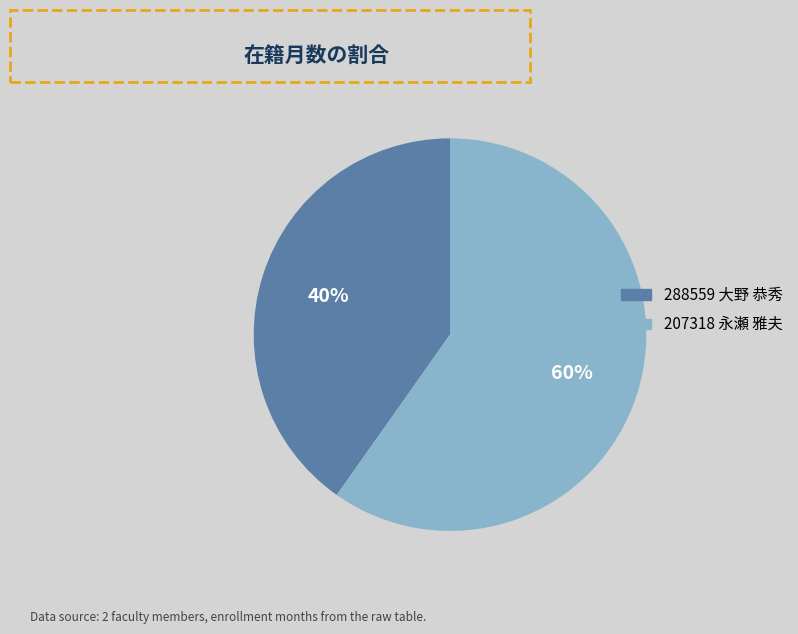

Combined, do 207318 永瀬 雅夫 and 288559 大野 恭秀 account for over 50%?

Yes